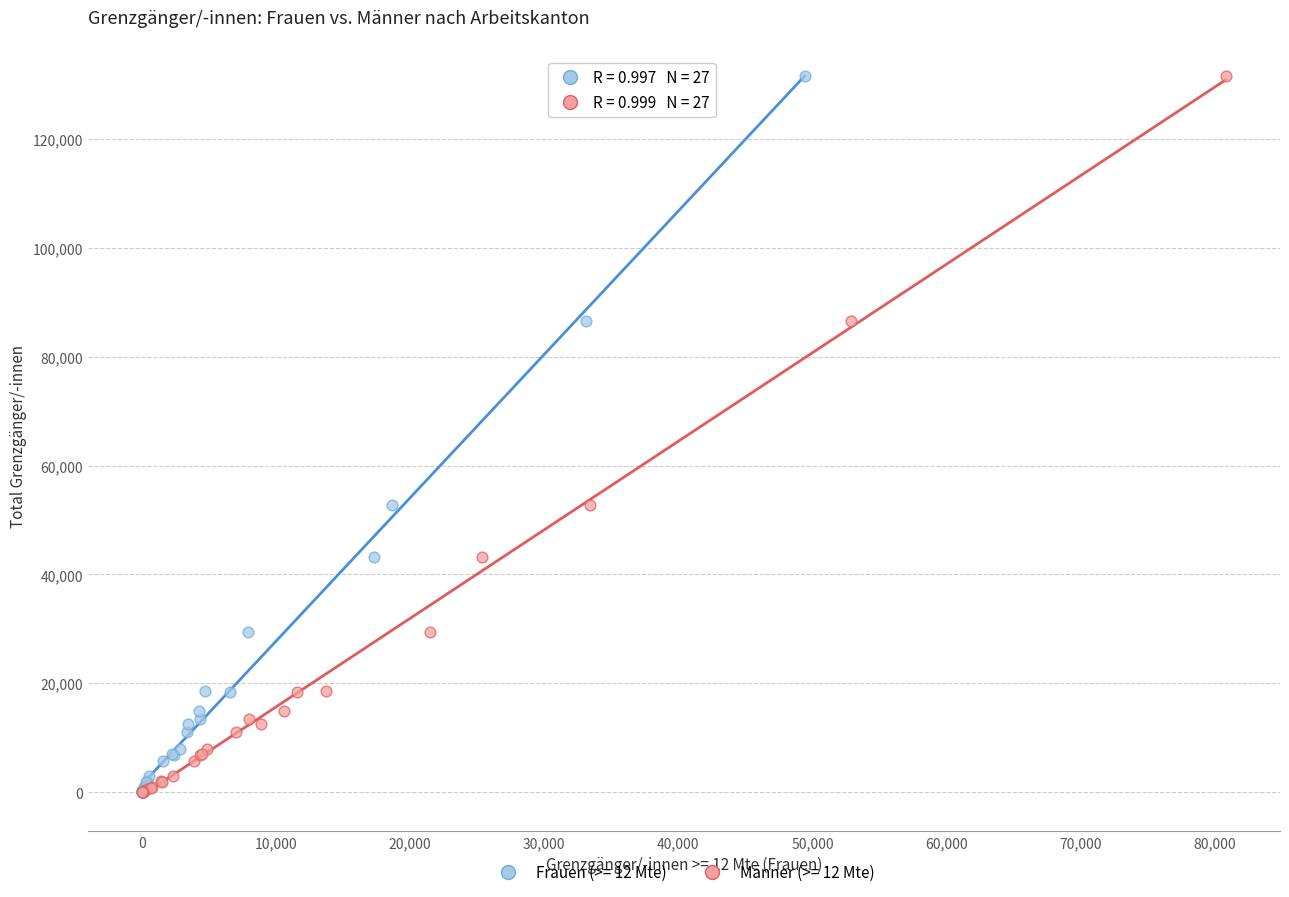

What are all the series names shown in the legend?

Frauen (>= 12 Mte), Männer (>= 12 Mte)